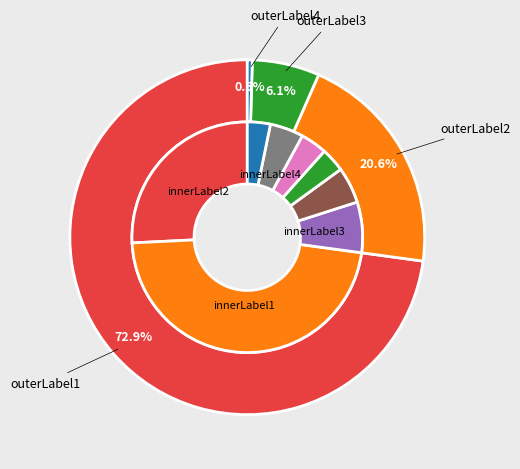

Does 22 account for over 50% of the chart?

No